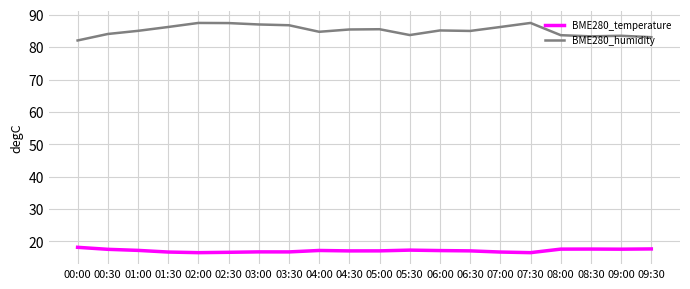

What position from the left is 06:00?

13